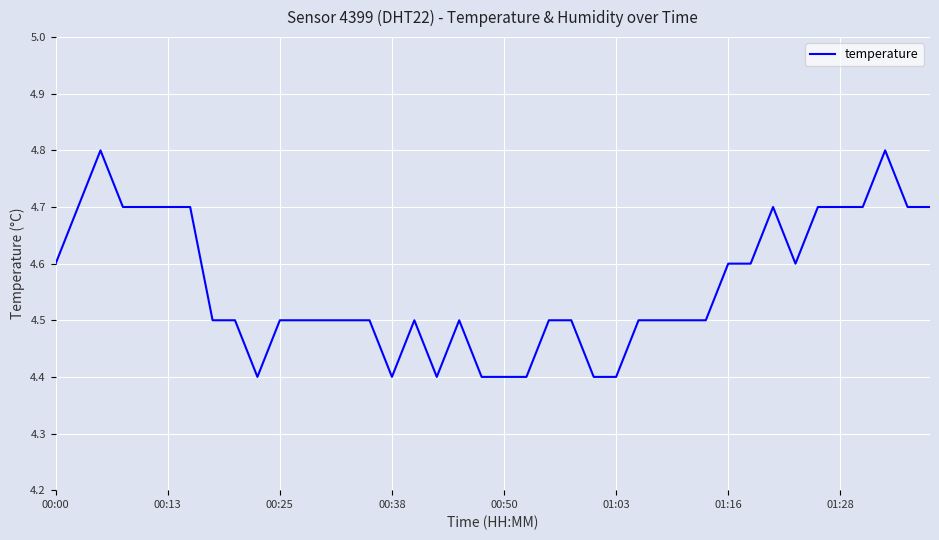

True or false: there are more than 1 points higher than both neighbors.

True